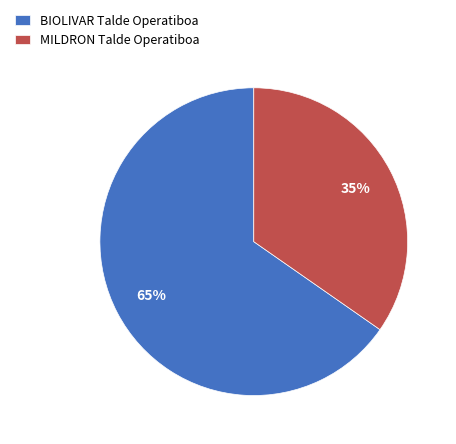

Count the number of slices in the pie.

2